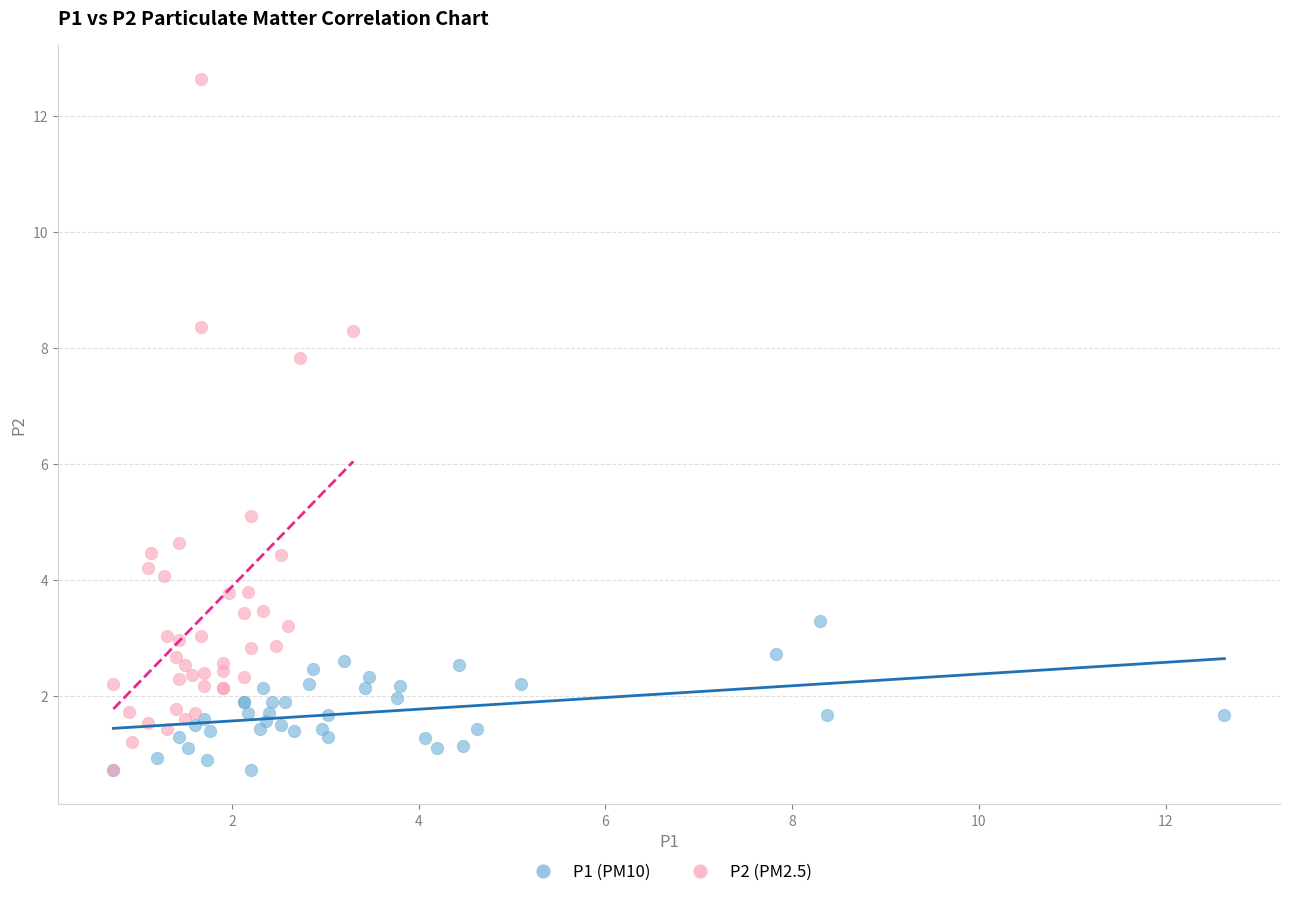

Which series contains the highest Y value?

P2 (PM2.5)